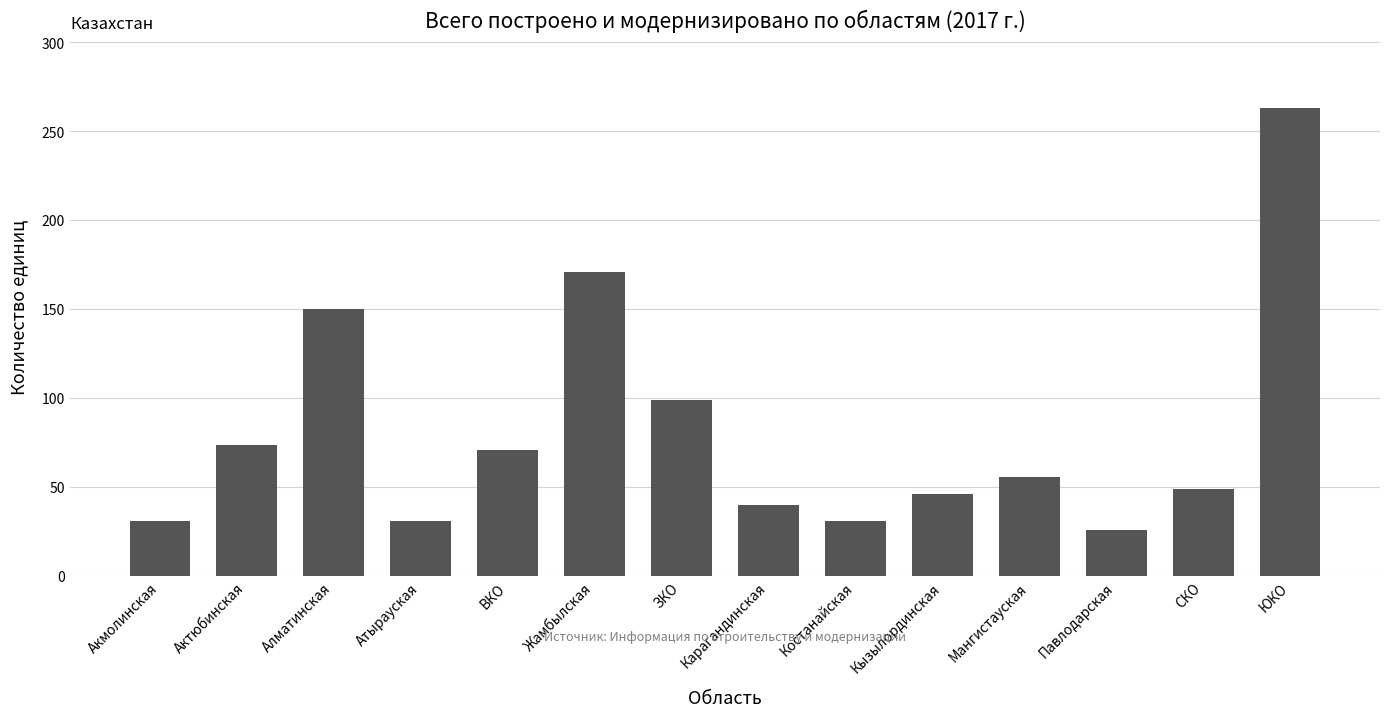

What is the value of the 11th bar from the left?

56